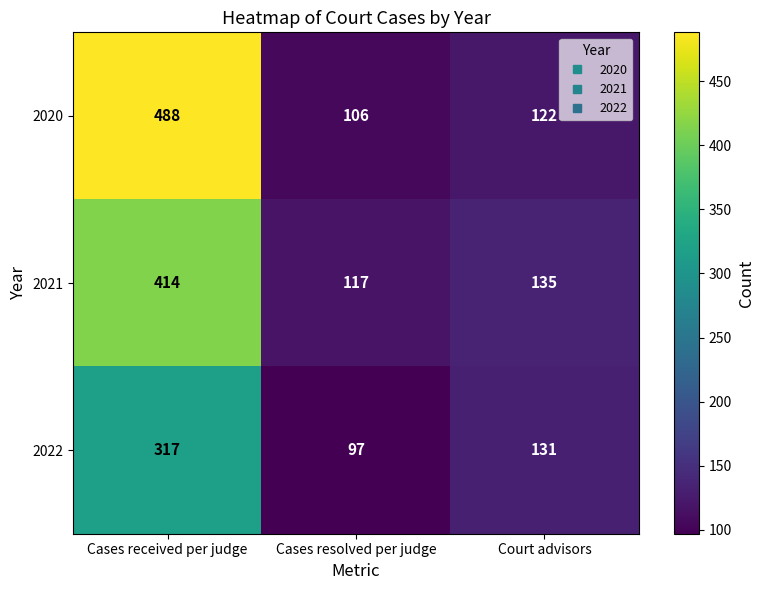

At which label does 2021 first exceed 135?

Cases received per judge